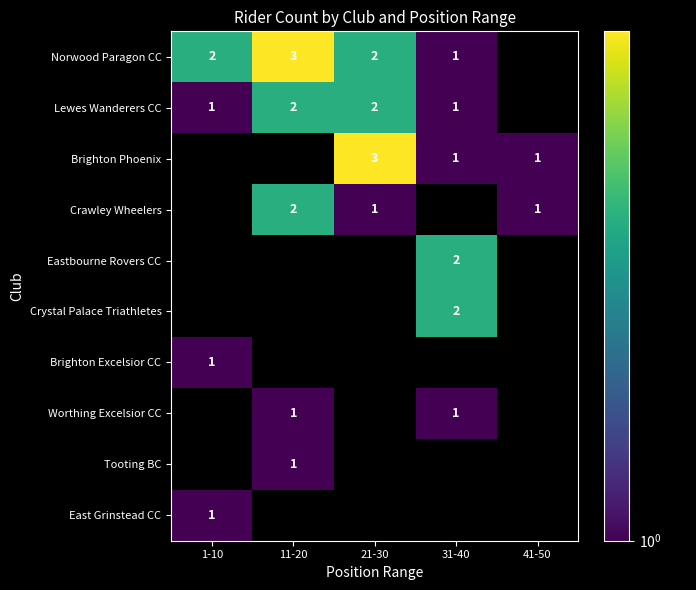

Is it true that Eastbourne Rovers CC equals 1 at 31-40?

False